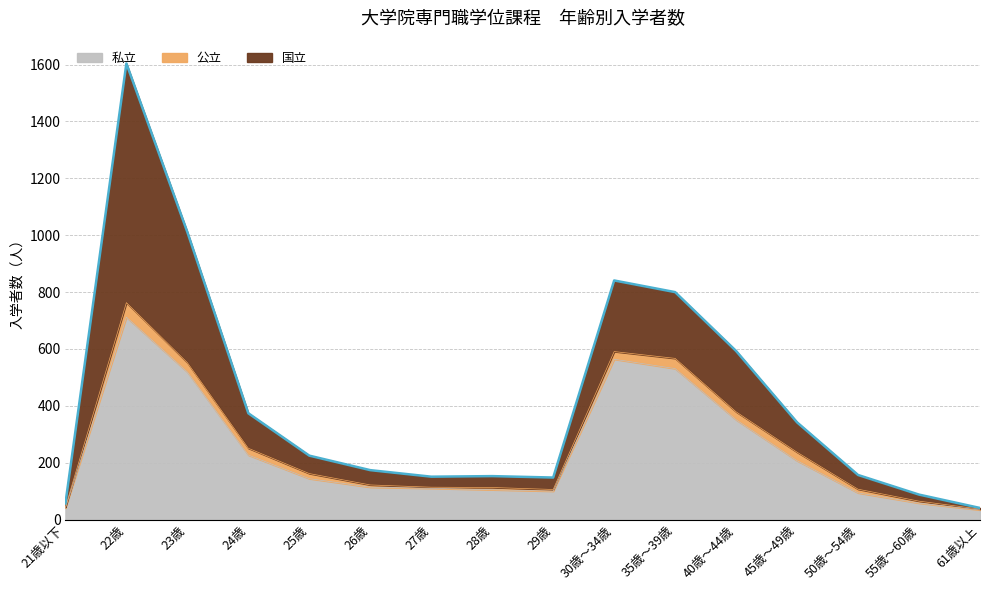

Rank the series by their maximum value, from lowest to highest.

公立, 私立, 国立